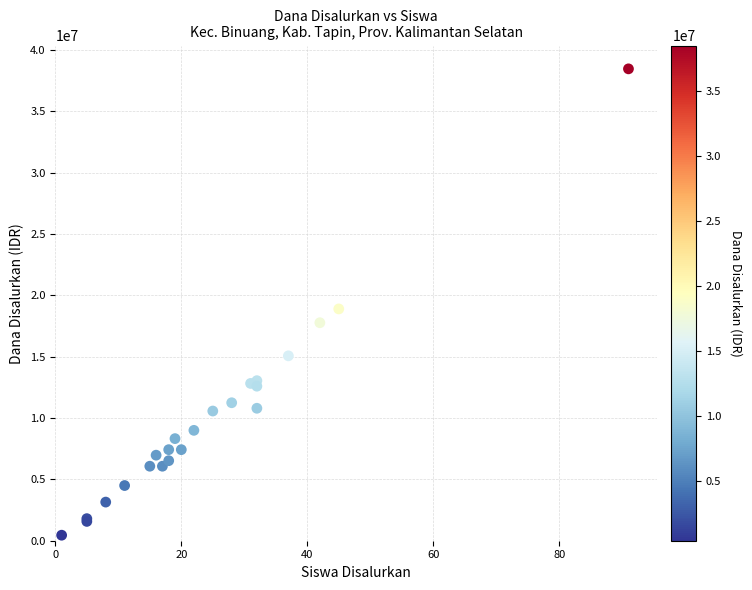

What Y value in the scatter plot is closest to 19462500?

18900000